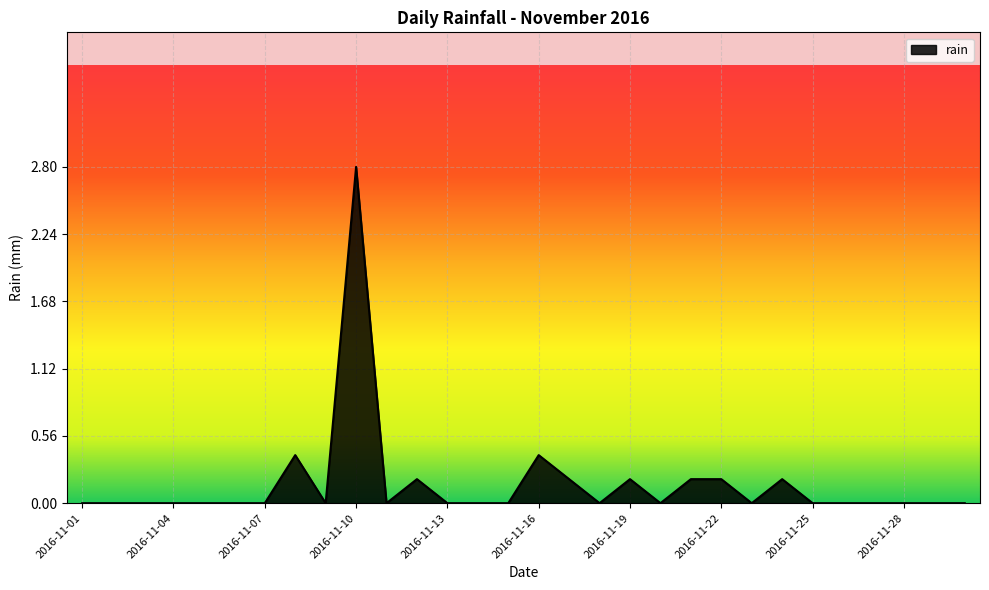

What is the maximum value shown in the chart?

2.8